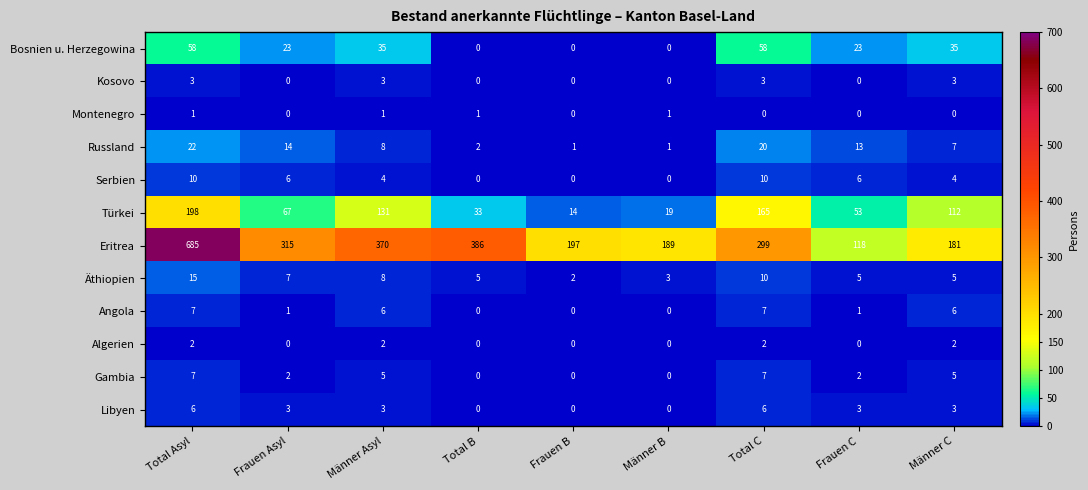

Which series has the largest total across all categories?

Eritrea